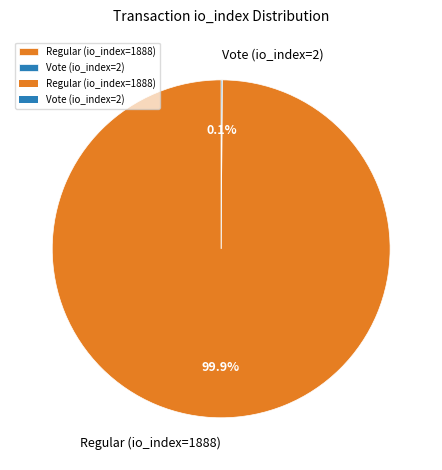

Which category has the biggest portion of the pie?

Regular (io_index=1888)